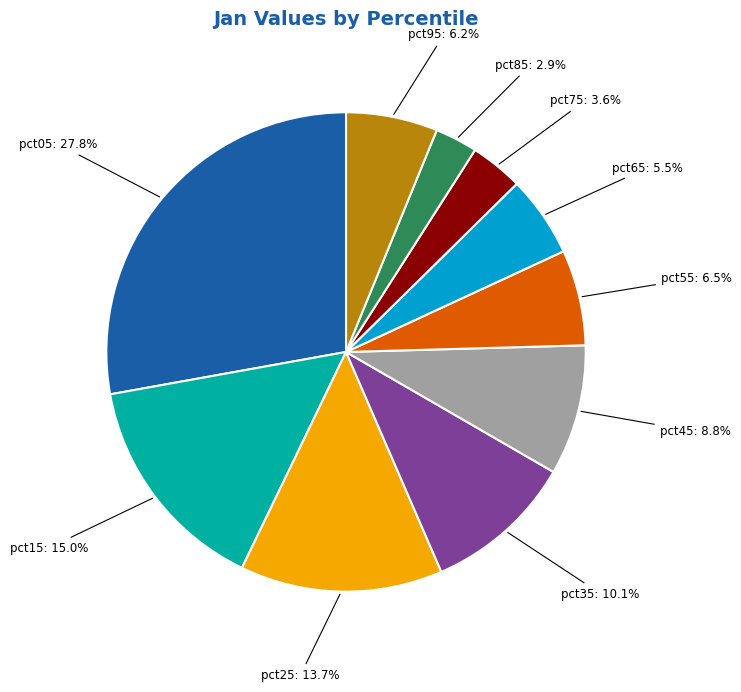

Is it true that pct05 is 17% of the pie?

False